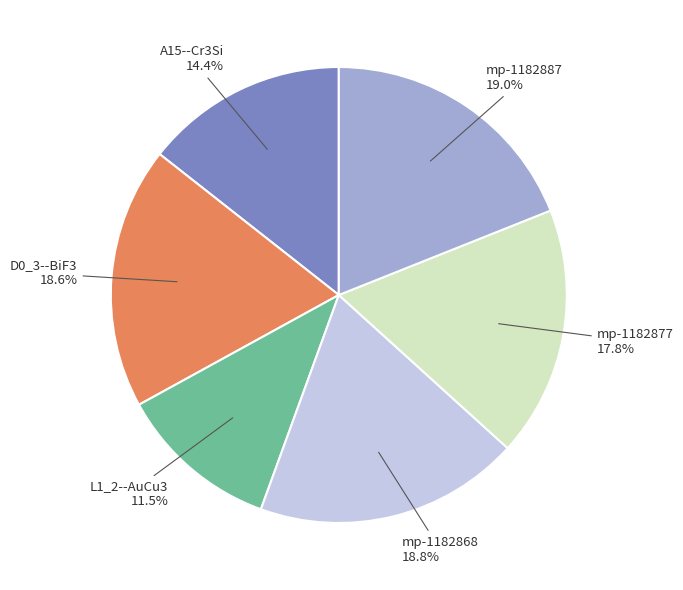

Is there any slice that represents more than half of the pie?

No